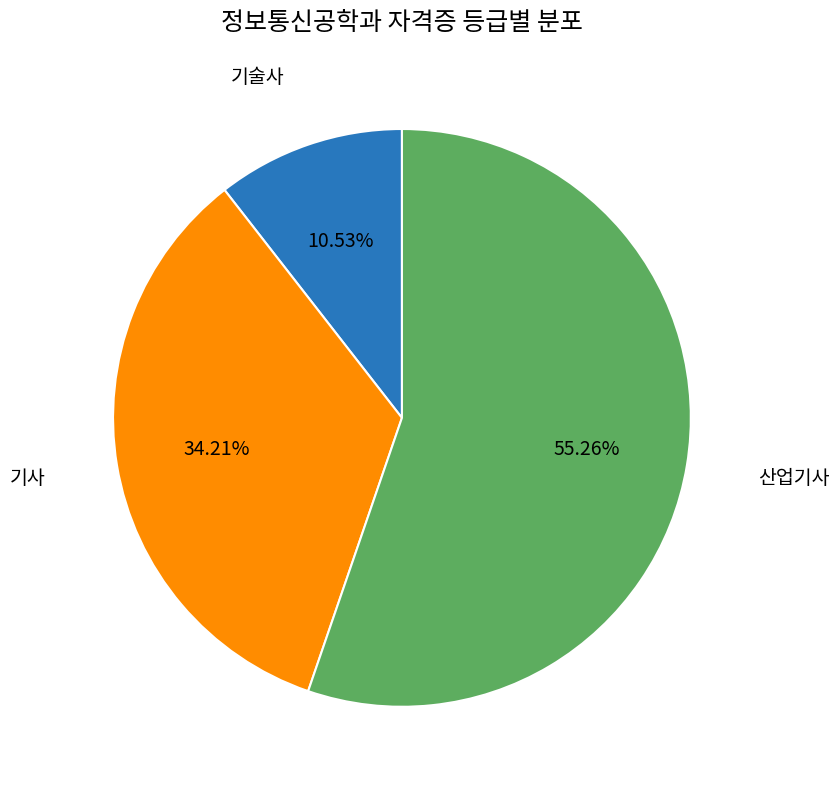

Does any single category account for the majority?

Yes